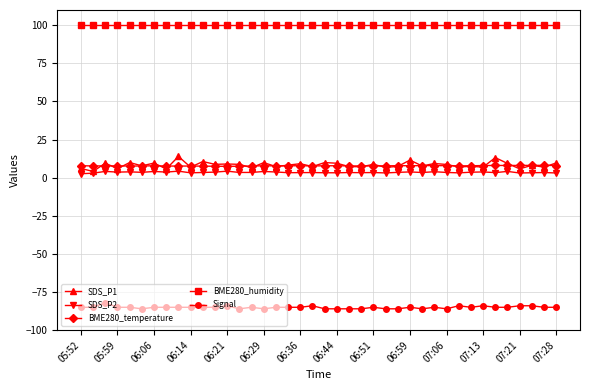

Which series has the largest total across all categories?

BME280_humidity